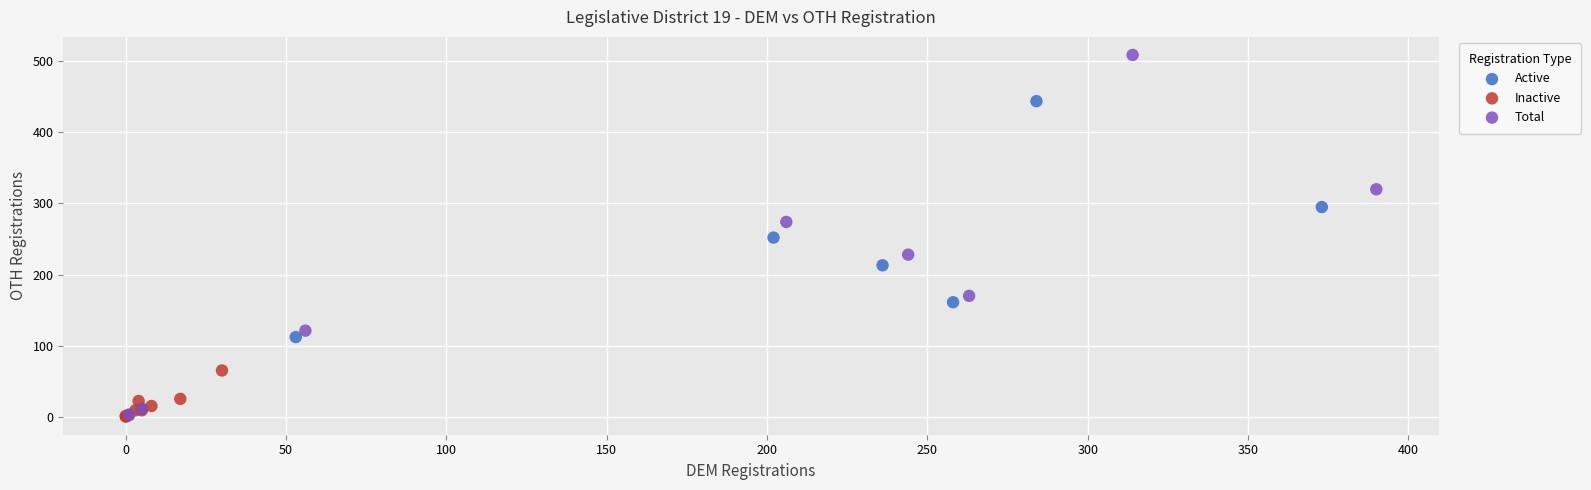

Which series contains the highest Y value?

Total